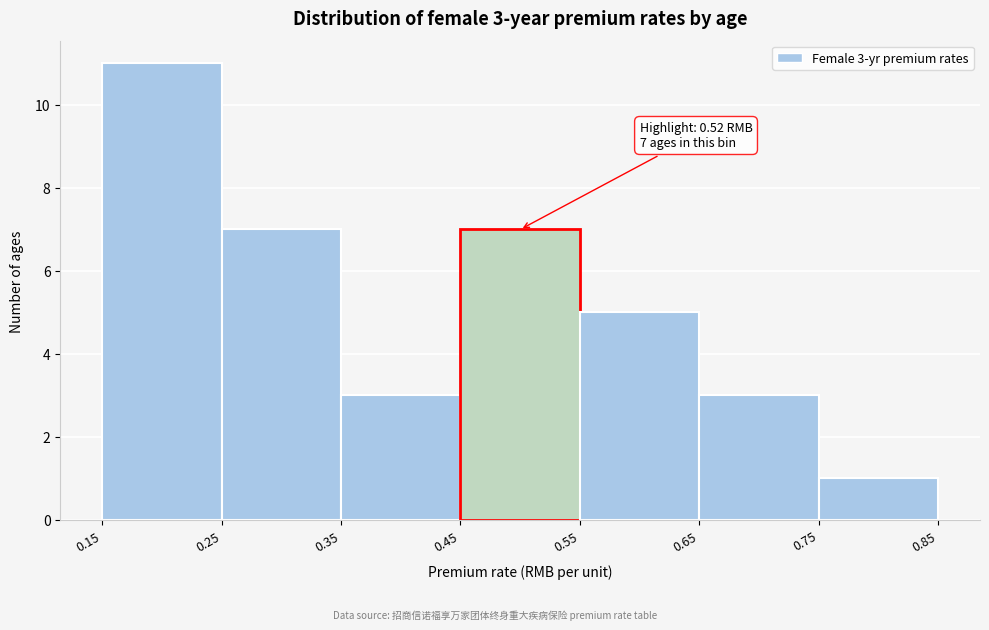

Over which range of the x-axis is the bar tallest?

0.15 to 0.25